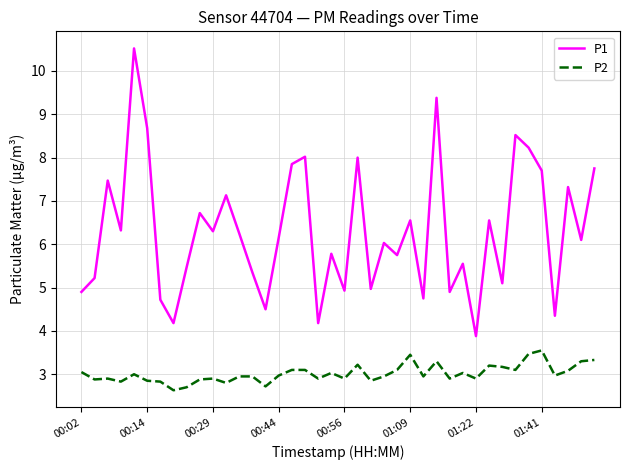

What is the difference between the maximum and minimum values in the P1 series?

6.6